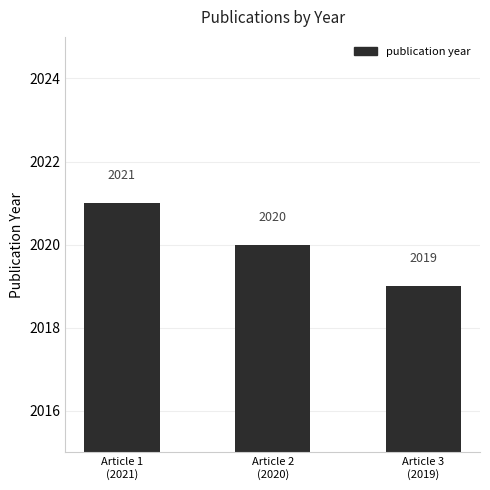

What is the change in value from Article 1
(2021) to Article 2
(2020)?

-1